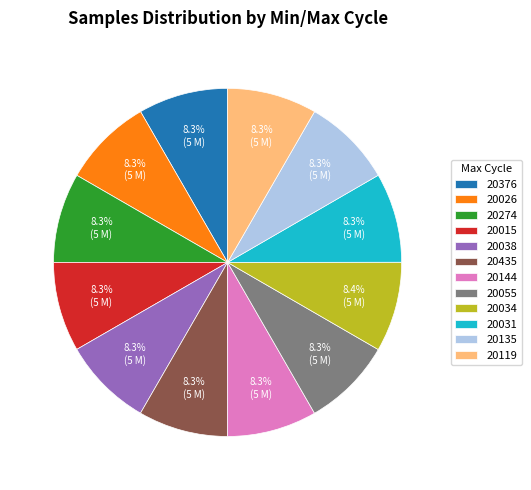

Is 20015 the majority of the pie?

No